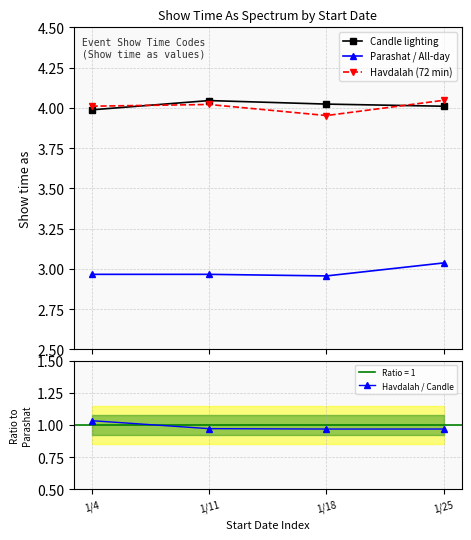

Reading left to right, transcribe all the data shown in this chart.

Candle lighting: 1/4=4.0	1/11=4.0	1/18=4.0	1/25=4.0
Parashat / All-day: 1/4=3.0	1/11=3.0	1/18=3.0	1/25=3.0
Havdalah (72 min): 1/4=4.0	1/11=4.0	1/18=4.0	1/25=4.0
Havdalah / Candle: 1/4=1.0	1/11=1.0	1/18=1.0	1/25=1.0